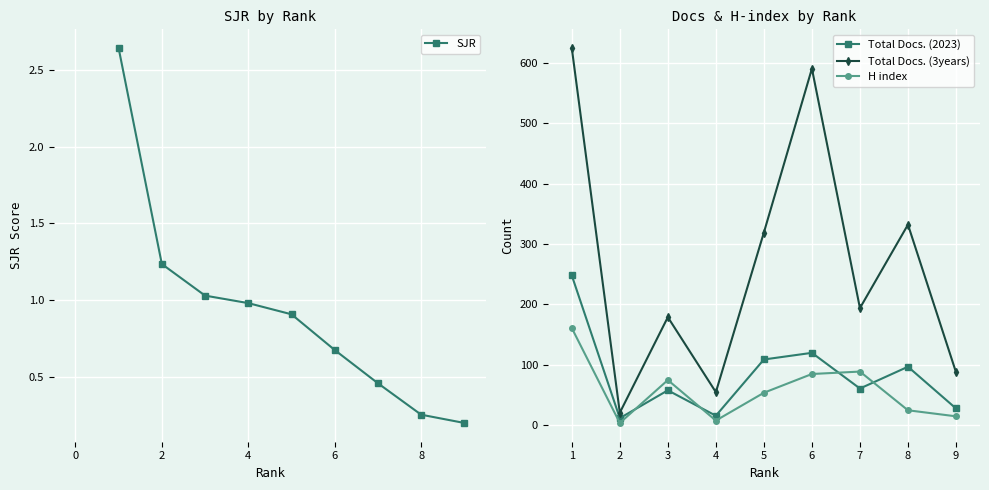

Count the number of categories in the chart.

9